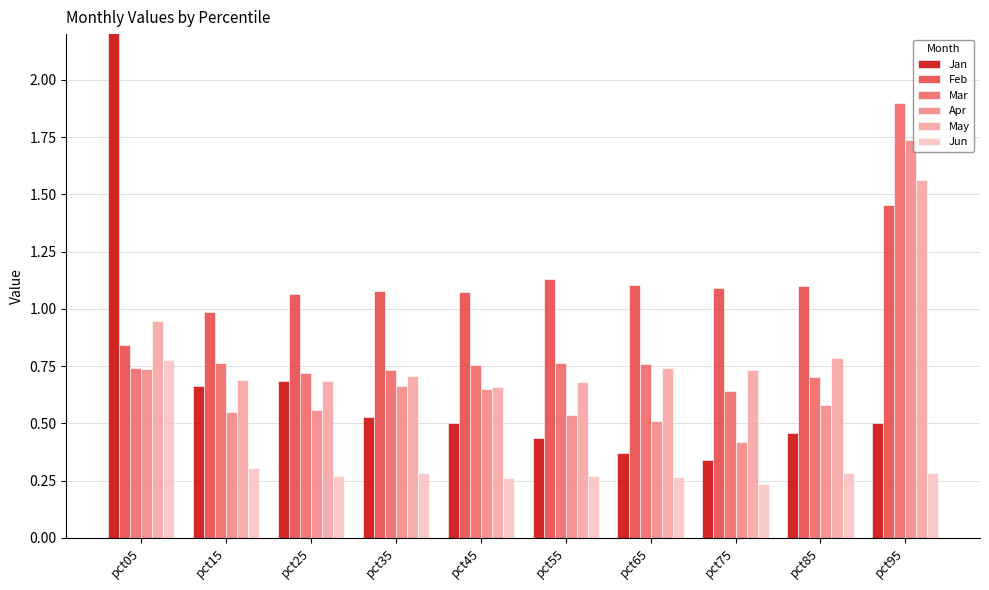

List the series in order of their peak value, lowest first.

Jun, Feb, May, Apr, Mar, Jan